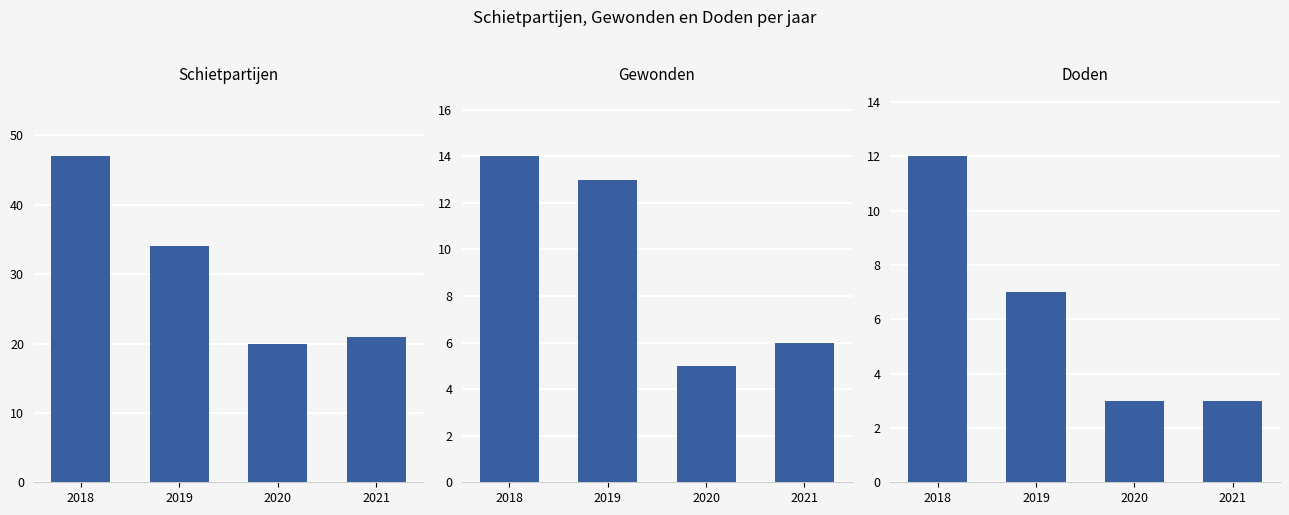

The Doden series shows 7 at 2019. True or false?

True